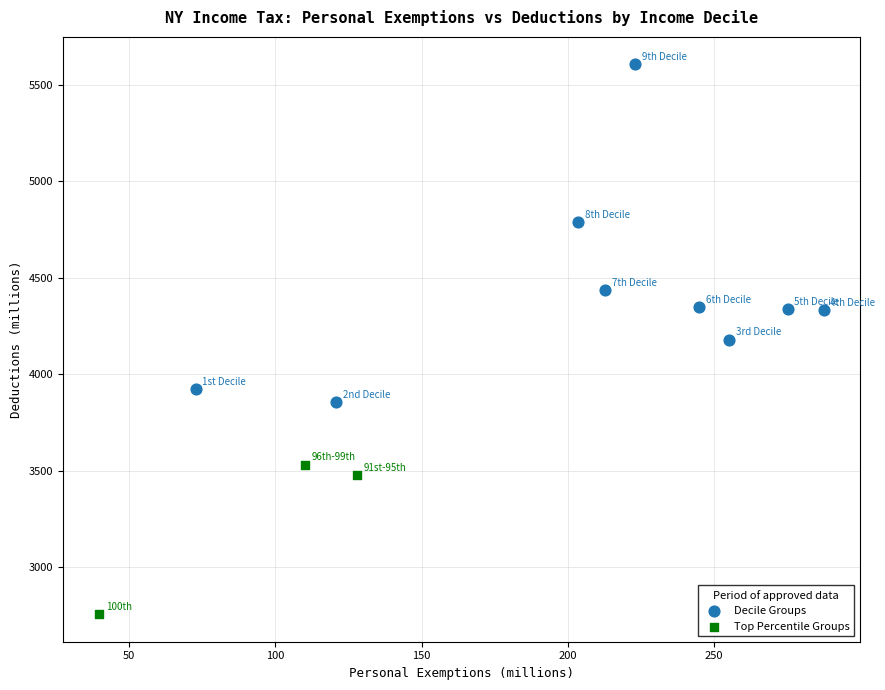

Which series reaches the minimum Y coordinate?

Top Percentile Groups